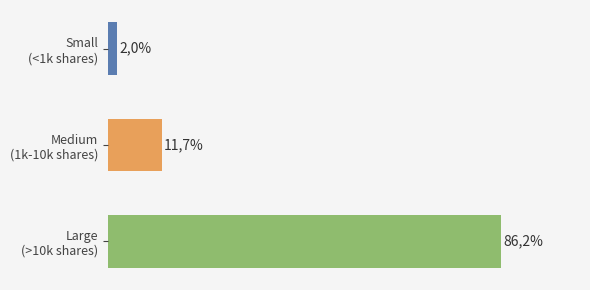

What is the average value?

33.3